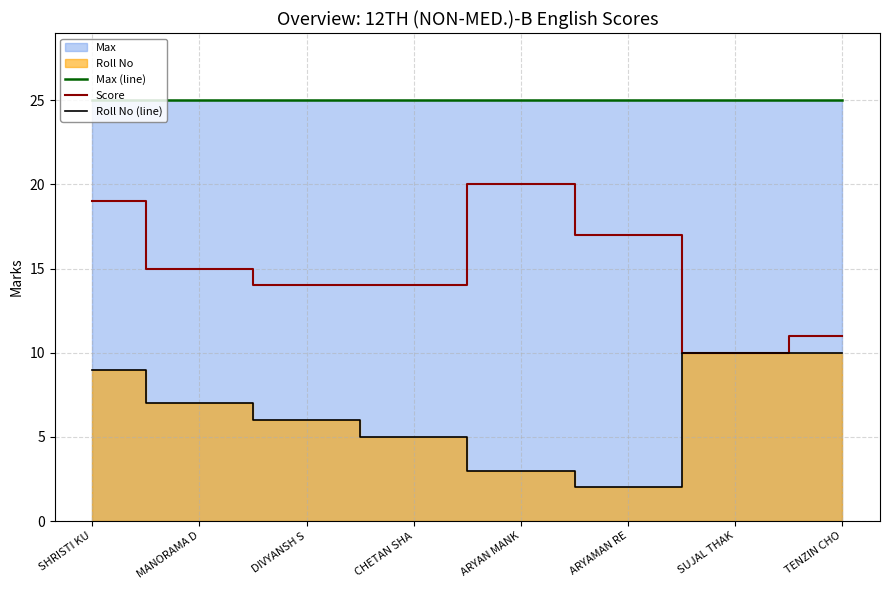

What is the difference between the Score values at DIVYANSH S and ARYAN MANK?

6